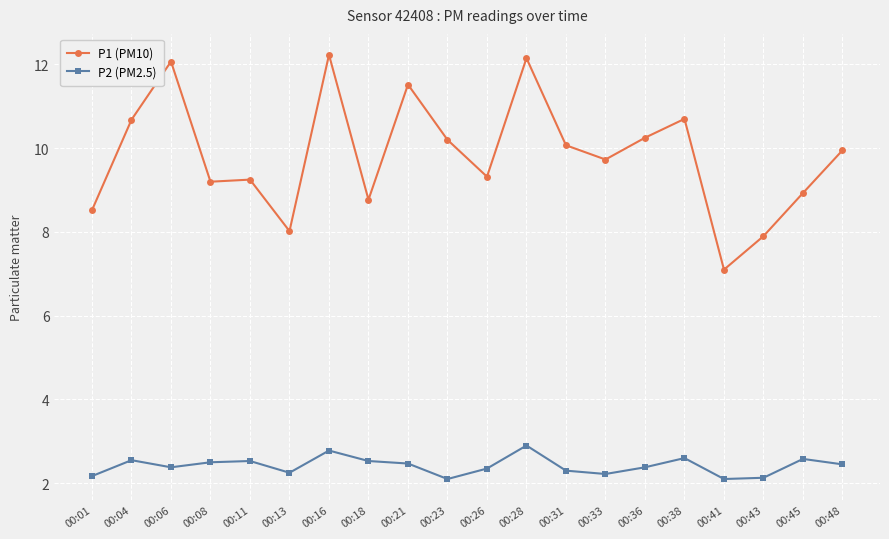

Count the P2 (PM2.5) values in the range 2 to 3.

20